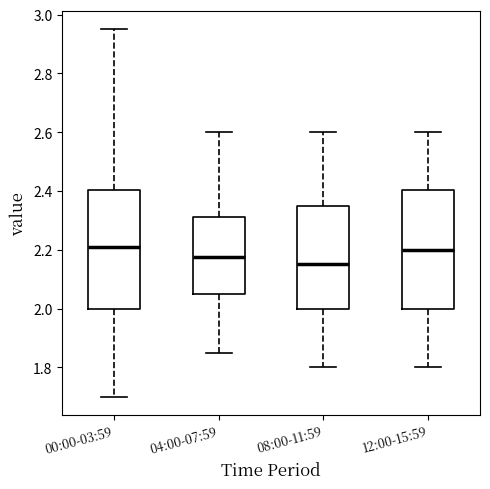

Reading left to right, transcribe this box plot: for each box, give where its median line is, the range the box spans, and where its two whiskers end, as read against the y-axis. The values are not printed on the chart, so give them approximately, as read against the axis.

00:00-03:59: median 2.22, box 2.00 to 2.40, whiskers 1.70 to 2.96
04:00-07:59: median 2.18, box 2.06 to 2.32, whiskers 1.86 to 2.60
08:00-11:59: median 2.16, box 2.00 to 2.36, whiskers 1.80 to 2.60
12:00-15:59: median 2.20, box 2.00 to 2.40, whiskers 1.80 to 2.60